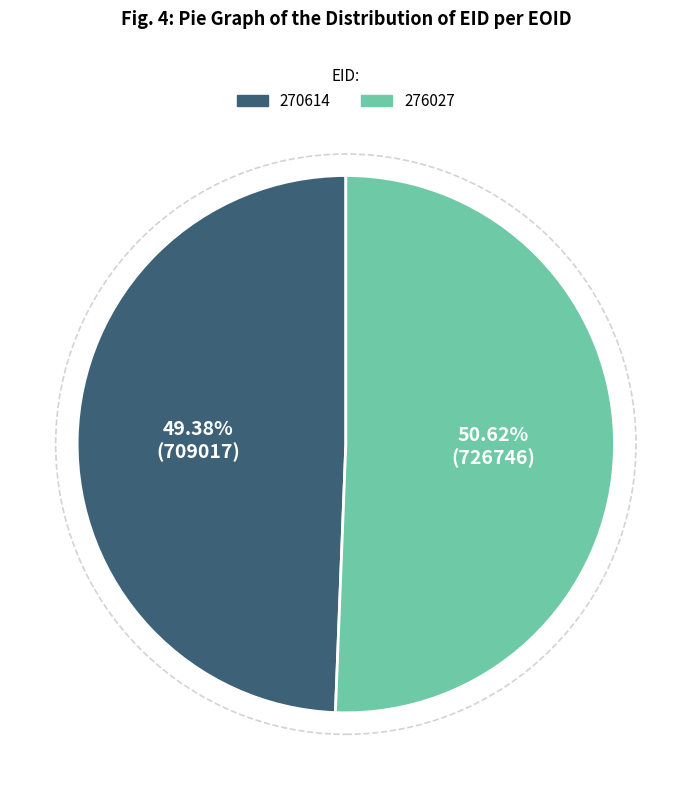

To the nearest percent, what is the difference between the largest and smallest slice percentages?

1%